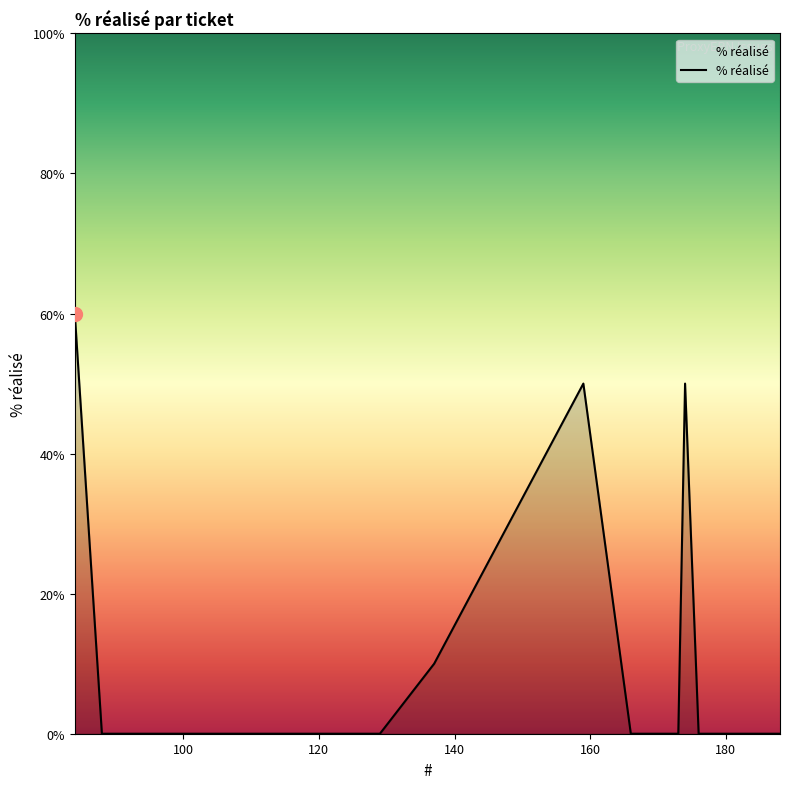

What is the difference between the maximum and minimum values?

60